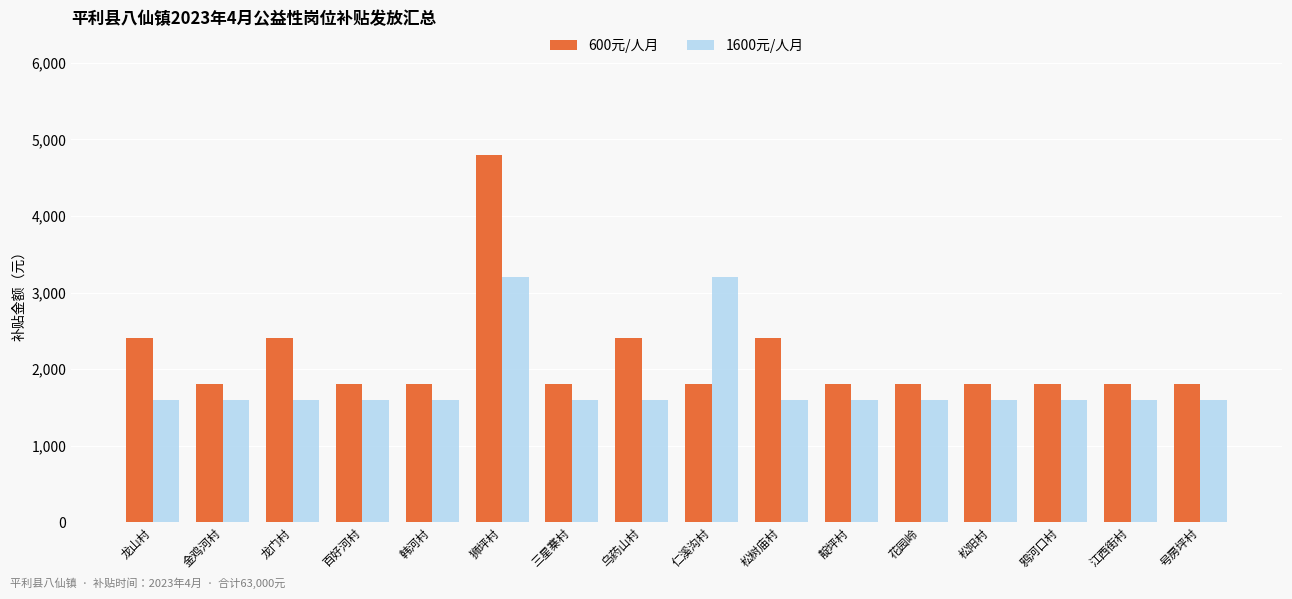

What are all the series names shown in the legend?

600元/人月, 1600元/人月